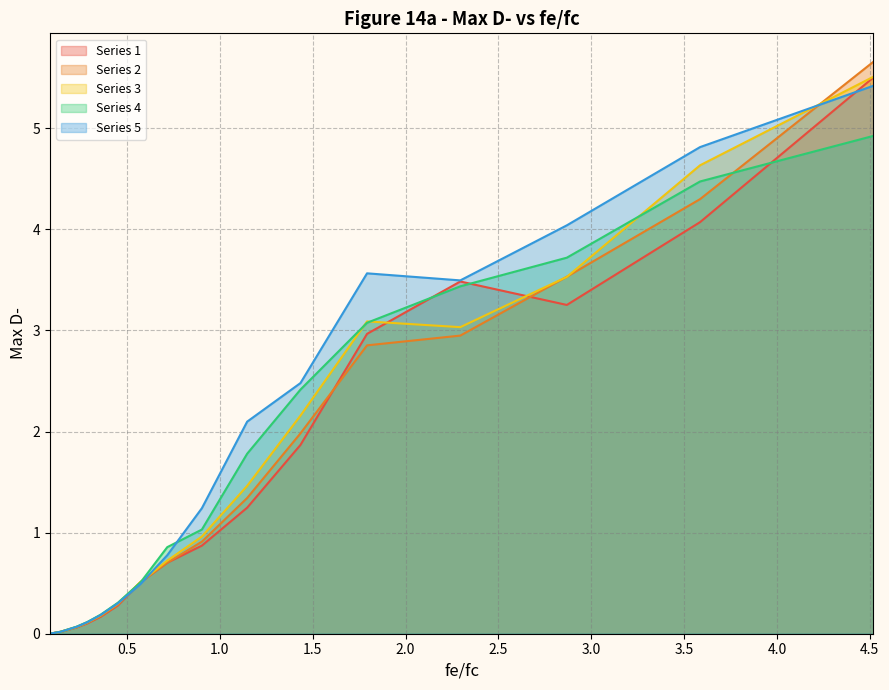

What is the maximum value shown in the chart?

5.7